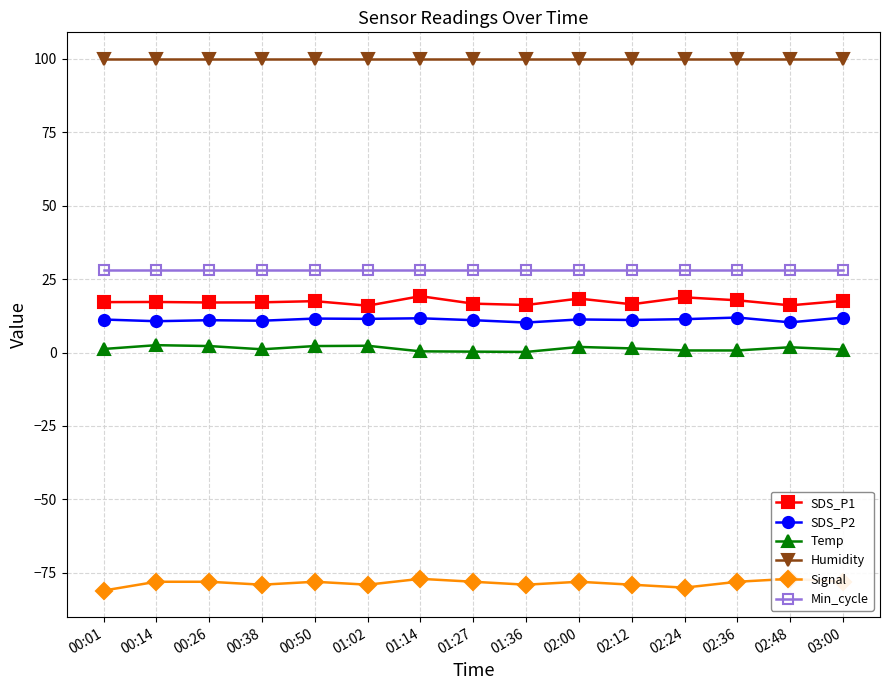

At which category does the chart reach its minimum across all series?

00:01